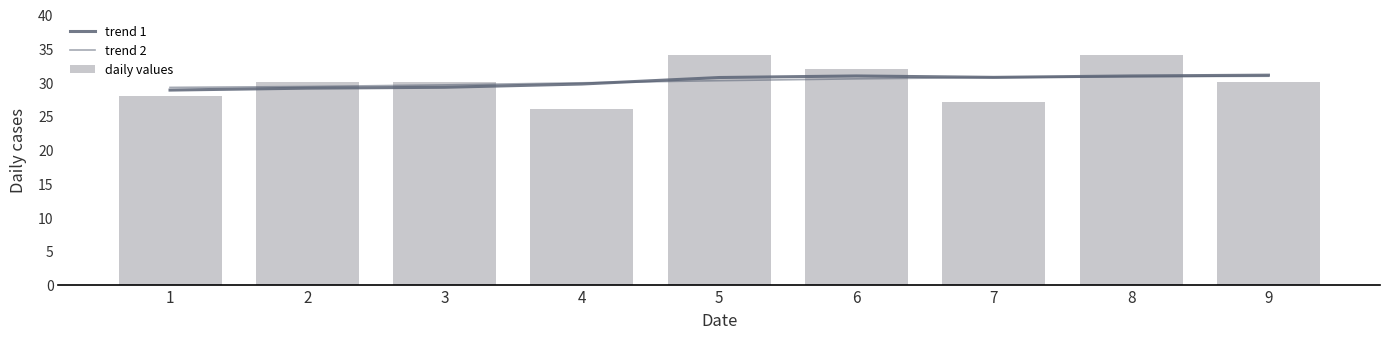

What is the smallest value displayed?

26.0